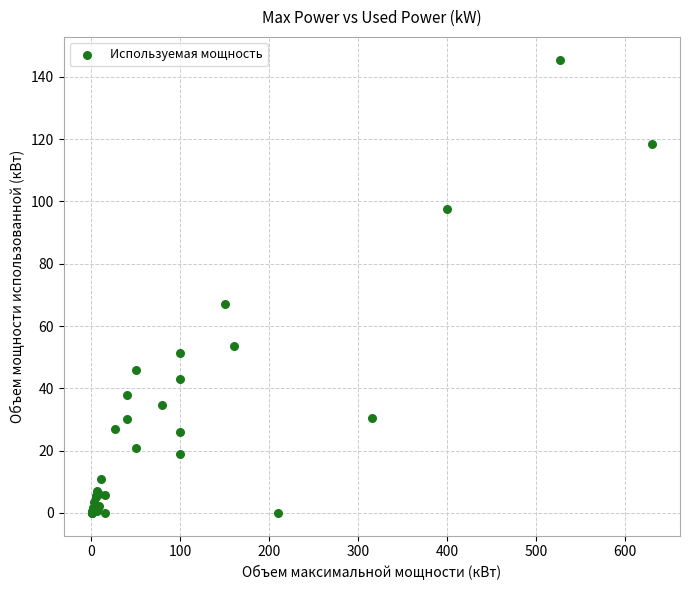

What Y value in the scatter plot is closest to 72?

67.1